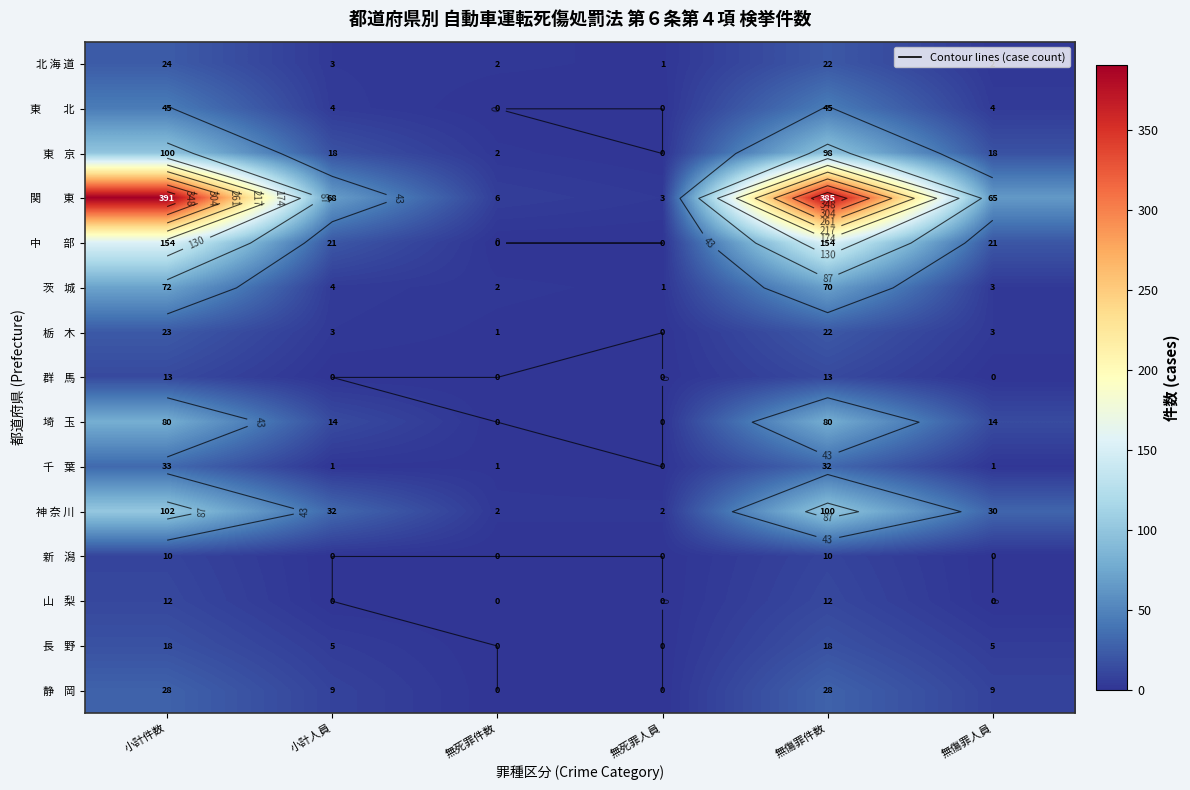

Is it true that 埼 玉 equals 7 at 小計人員?

False